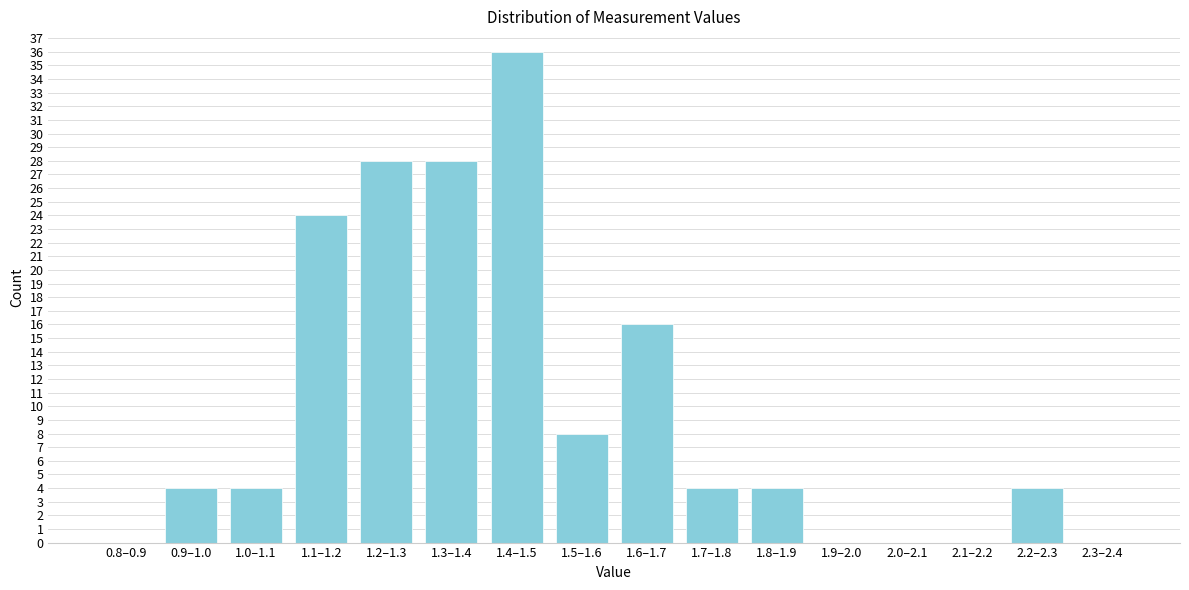

Reading left to right, extract all data points from this chart.

0.8–0.9=0	0.9–1.0=4	1.0–1.1=4	1.1–1.2=24	1.2–1.3=28	1.3–1.4=28	1.4–1.5=36	1.5–1.6=8	1.6–1.7=16	1.7–1.8=4	1.8–1.9=4	1.9–2.0=0	2.0–2.1=0	2.1–2.2=0	2.2–2.3=4	2.3–2.4=0